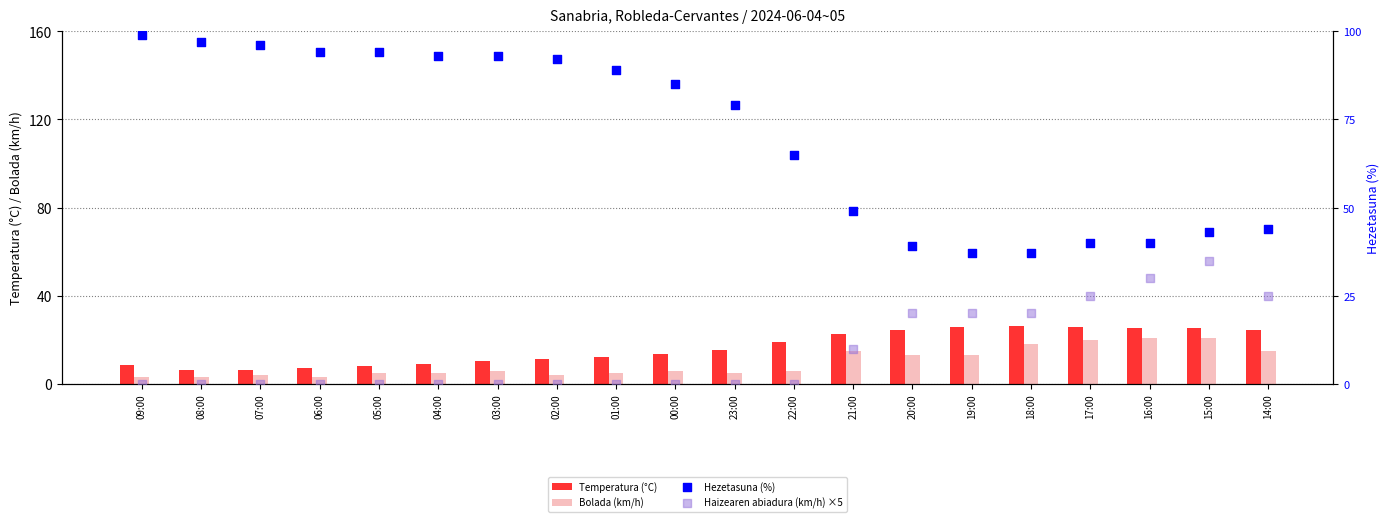

Which series has the largest Y range (max minus min)?

Hezetasuna (%)